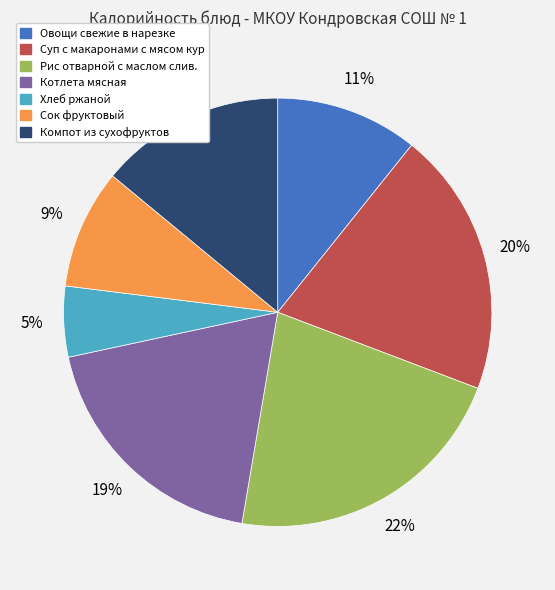

The Котлета мясная slice represents 19% of the pie. True or false?

True